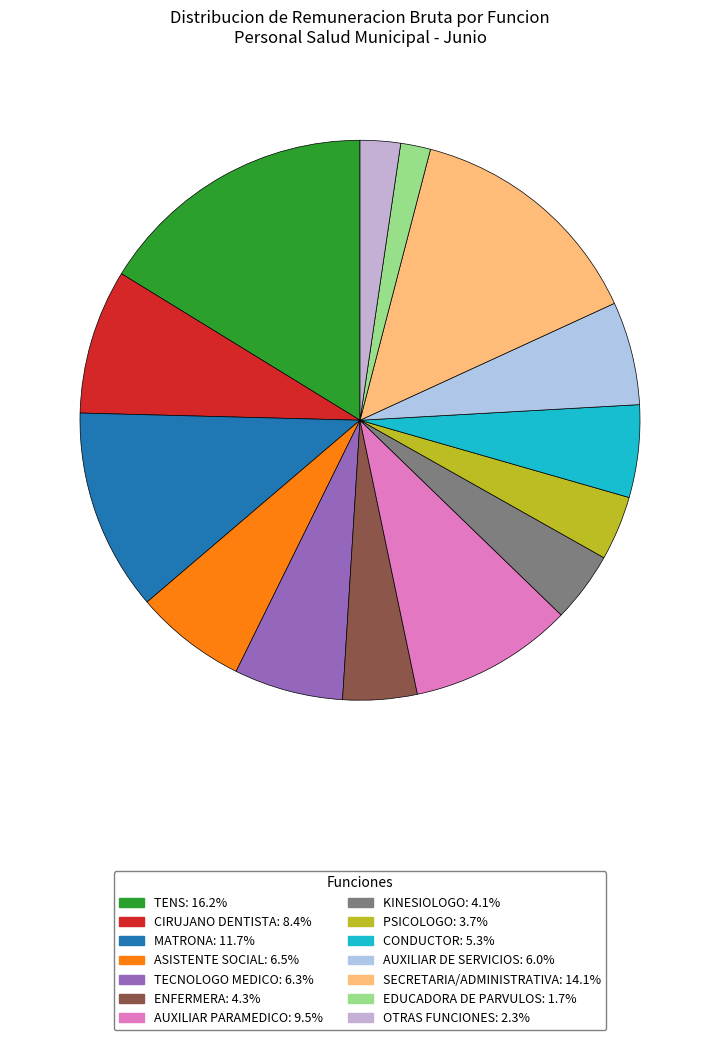

Count the number of slices in the pie.

14